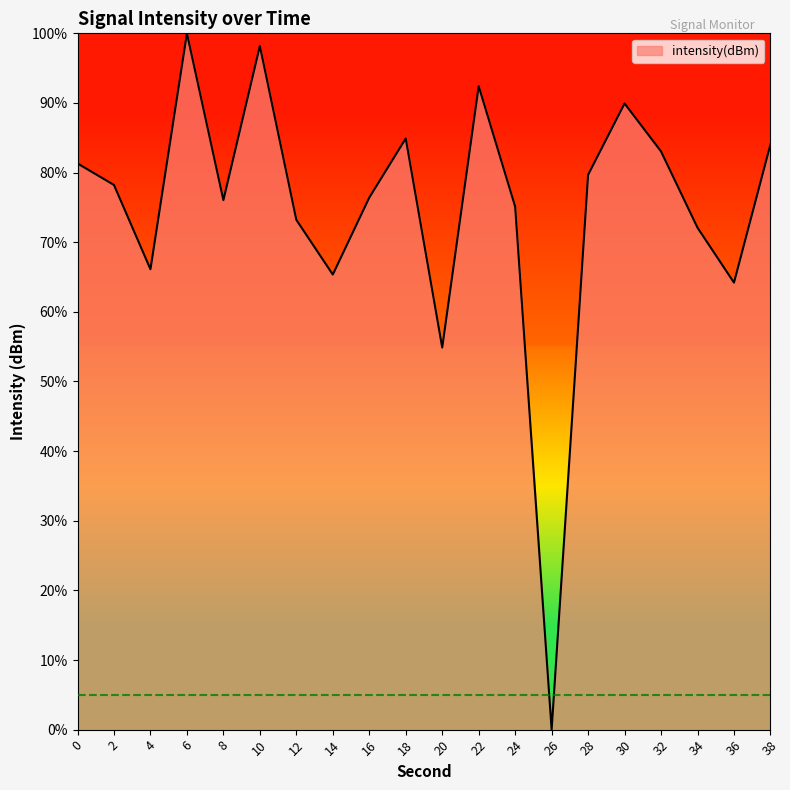

Which category has the lowest value across all series?

26